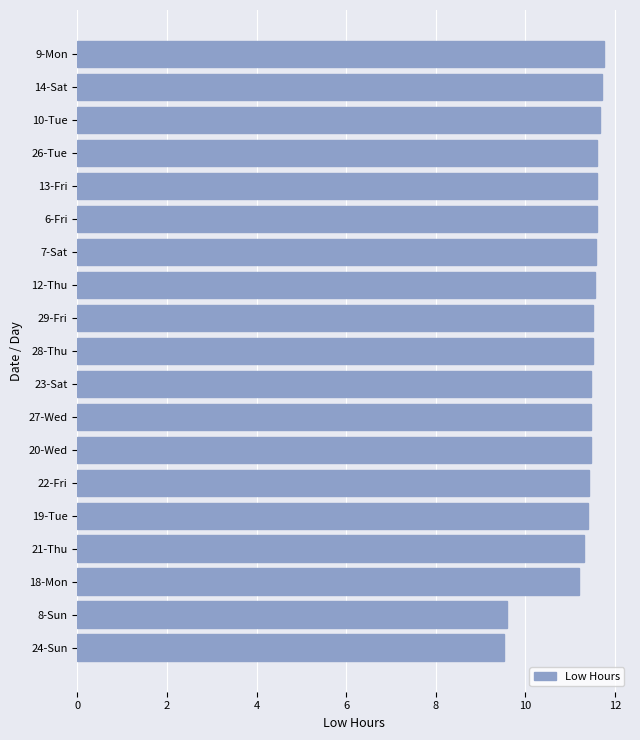

How many data points does each series have?

19